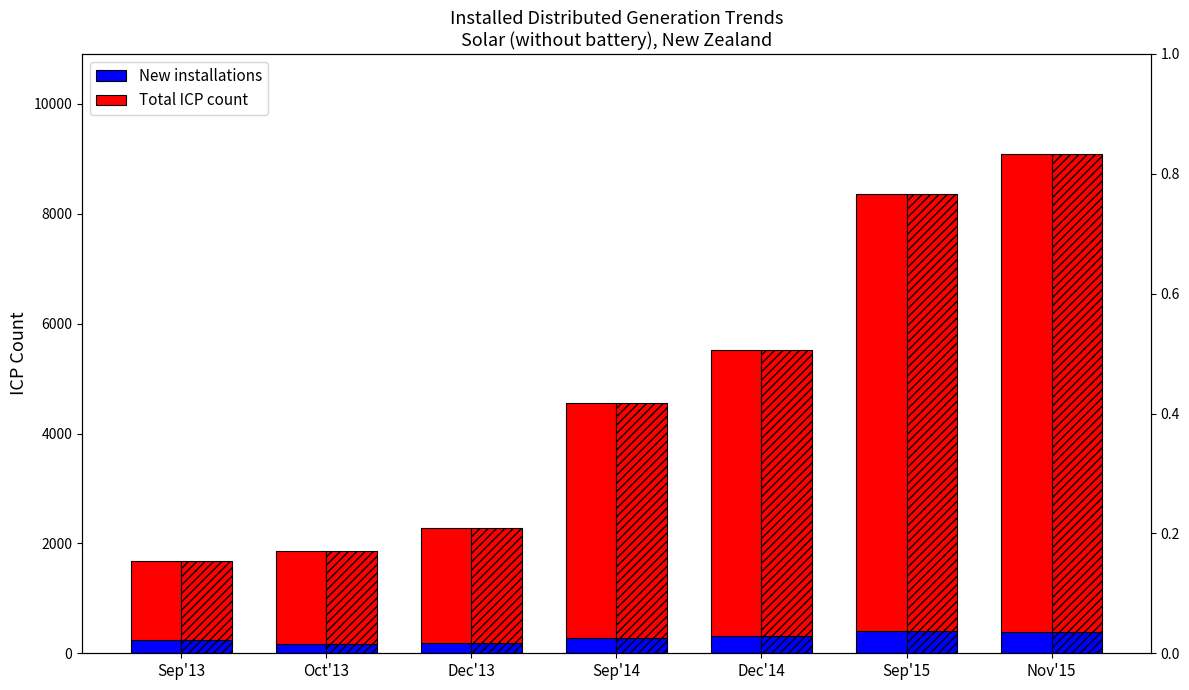

True or false: New installations has a value of 569 at Nov'15.

False